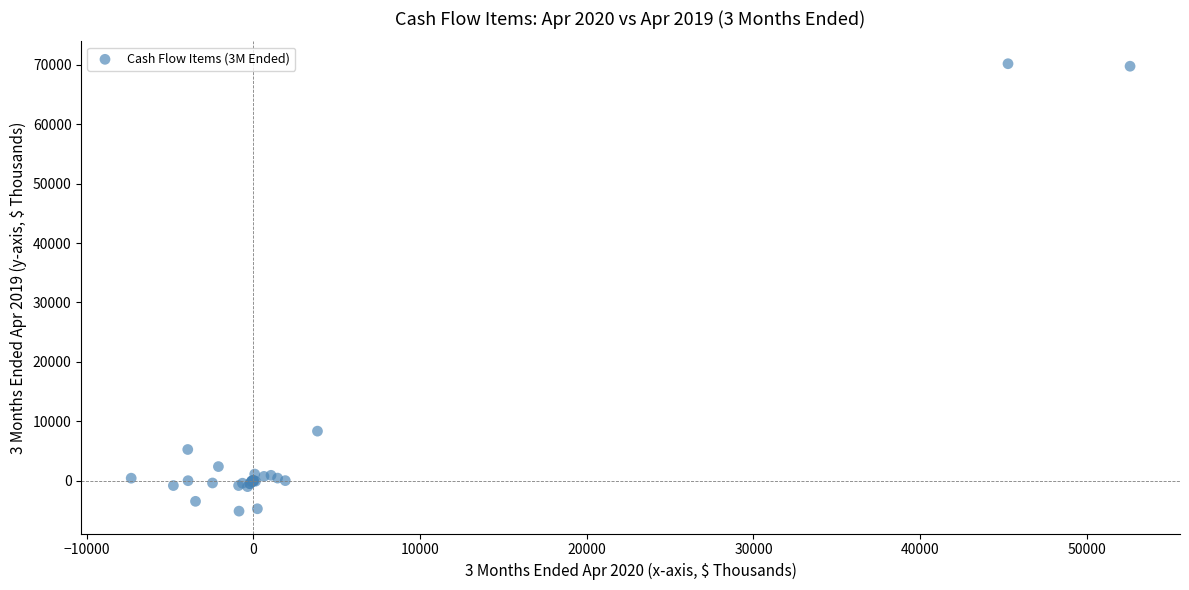

What Y value in the scatter plot is closest to 32528?

8340